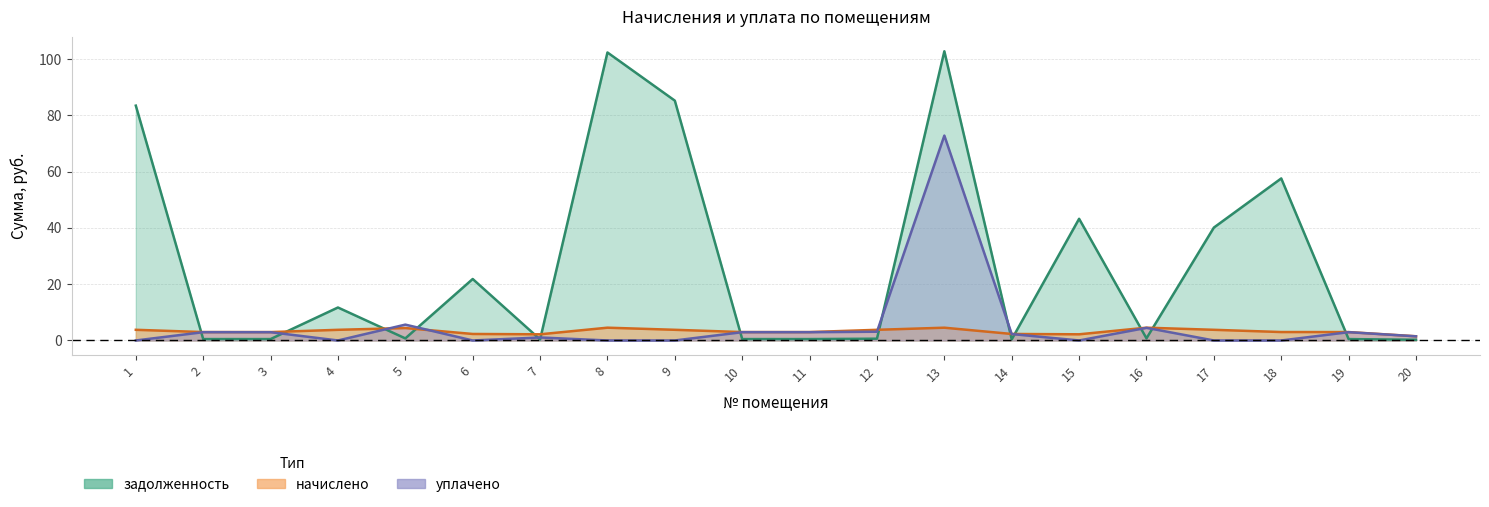

List the labels in order of начислено value, smallest first.

20, 7, 15, 6, 14, 3, 2, 10, 11, 19, 18, 4, 12, 1, 9, 17, 5, 13, 8, 16